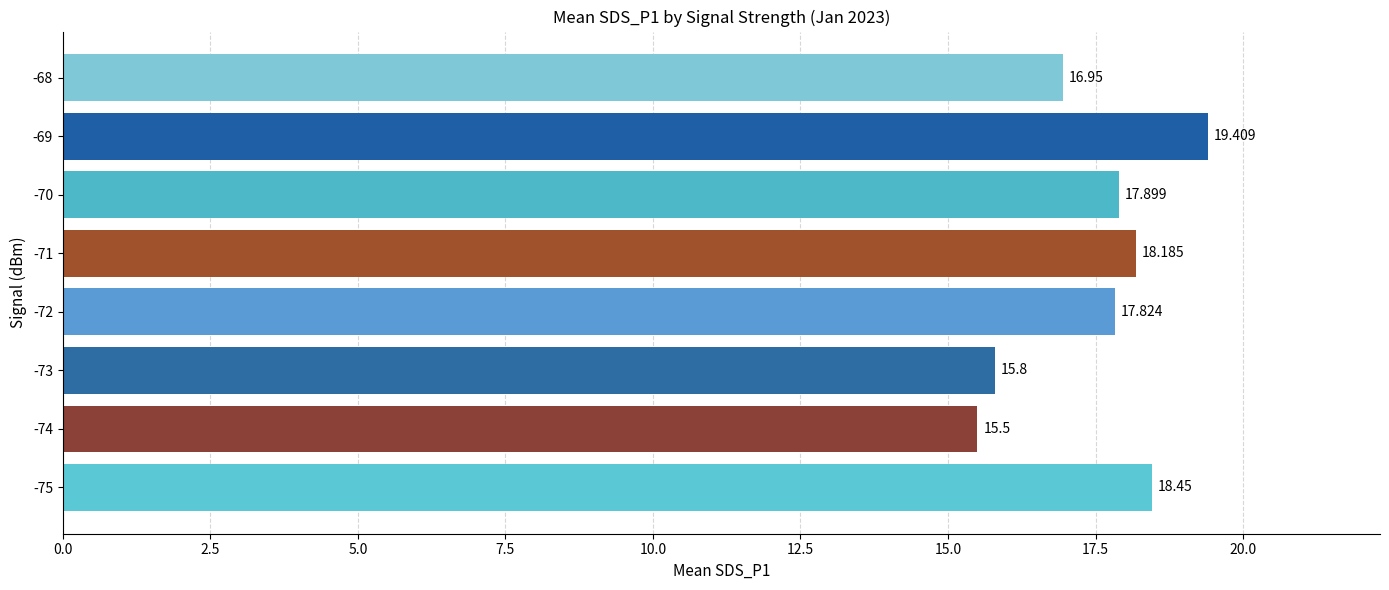

What is the greatest value displayed?

19.4